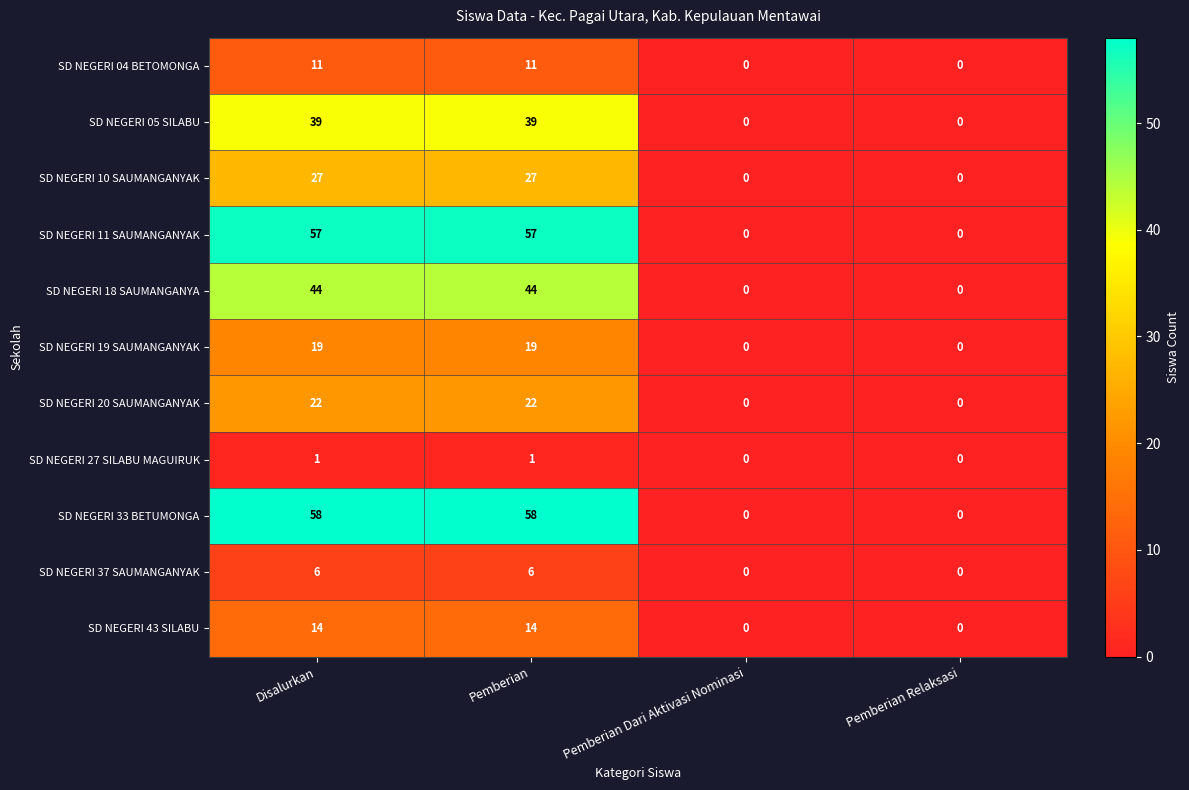

Which series has the widest spread of values?

SD NEGERI 33 BETUMONGA